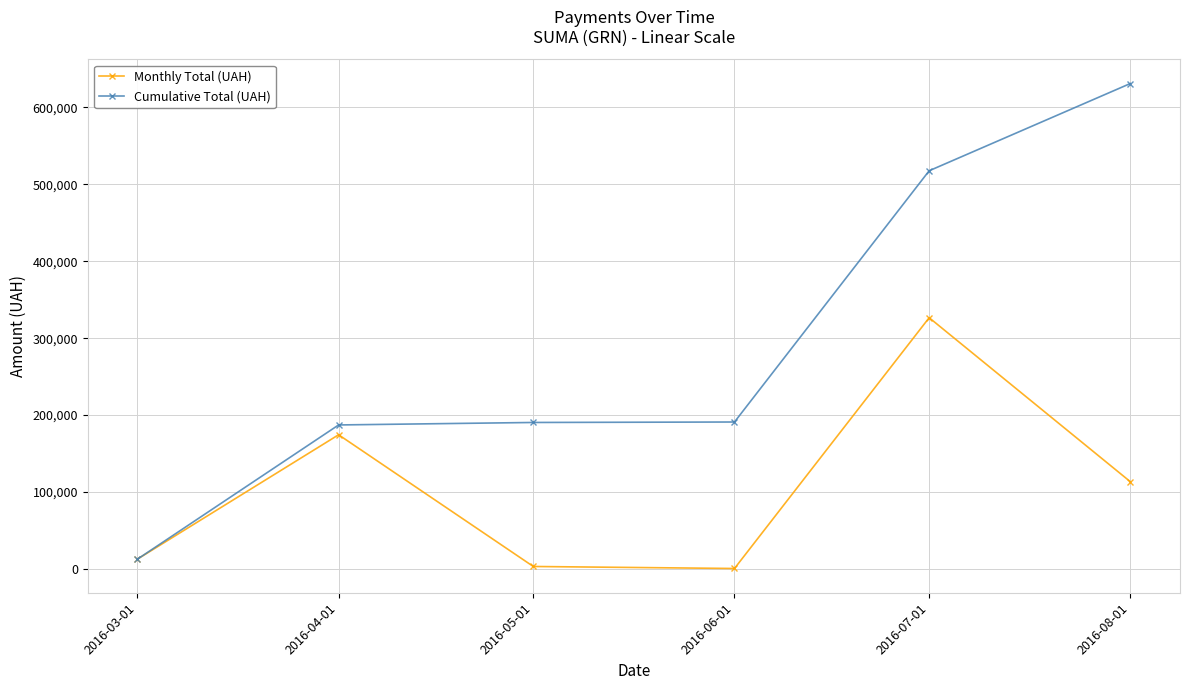

What is the sum of all Monthly Total (UAH) values?

630977.9